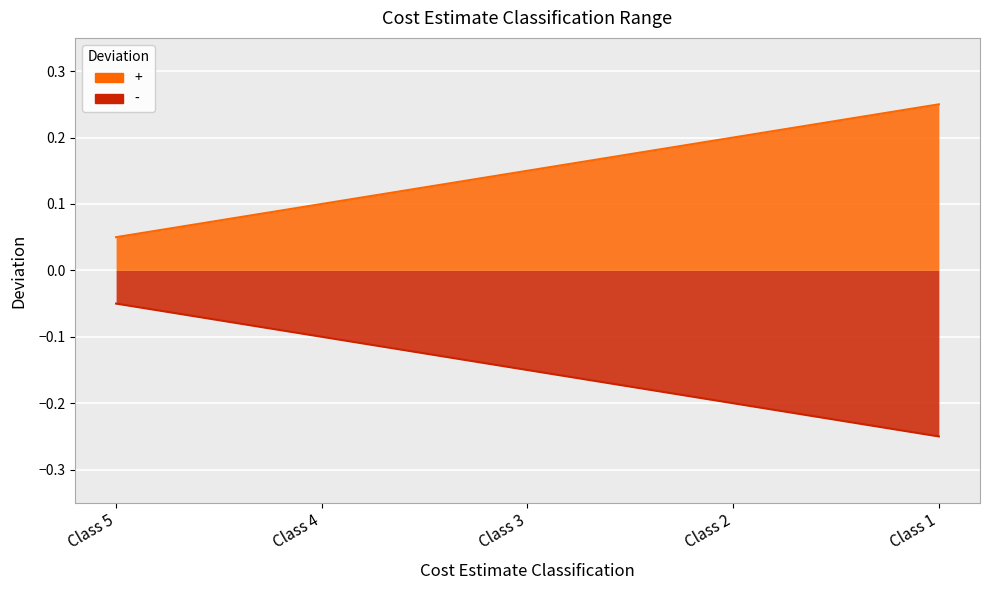

True or false: + and - intersect in this chart.

False